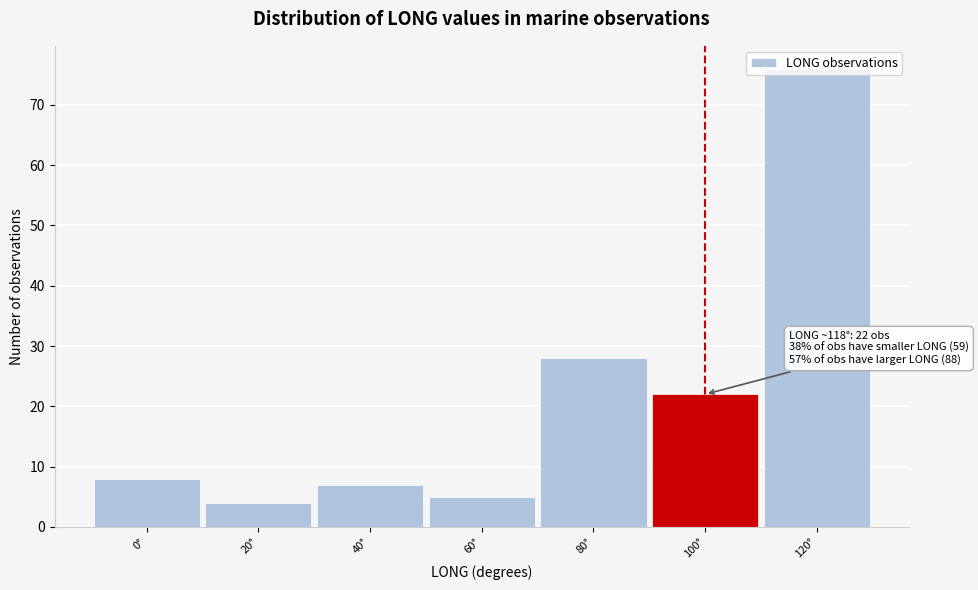

Where is the data nearest to the value 40?

80°